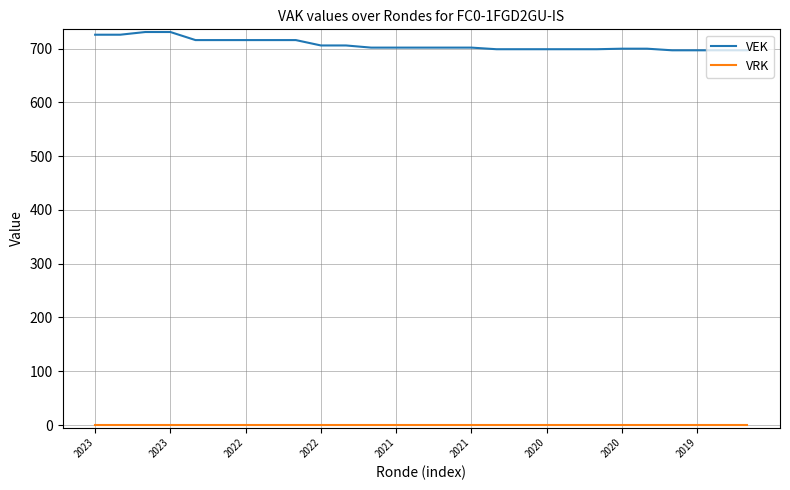

What is the difference between the maximum and minimum values in the VEK series?

34